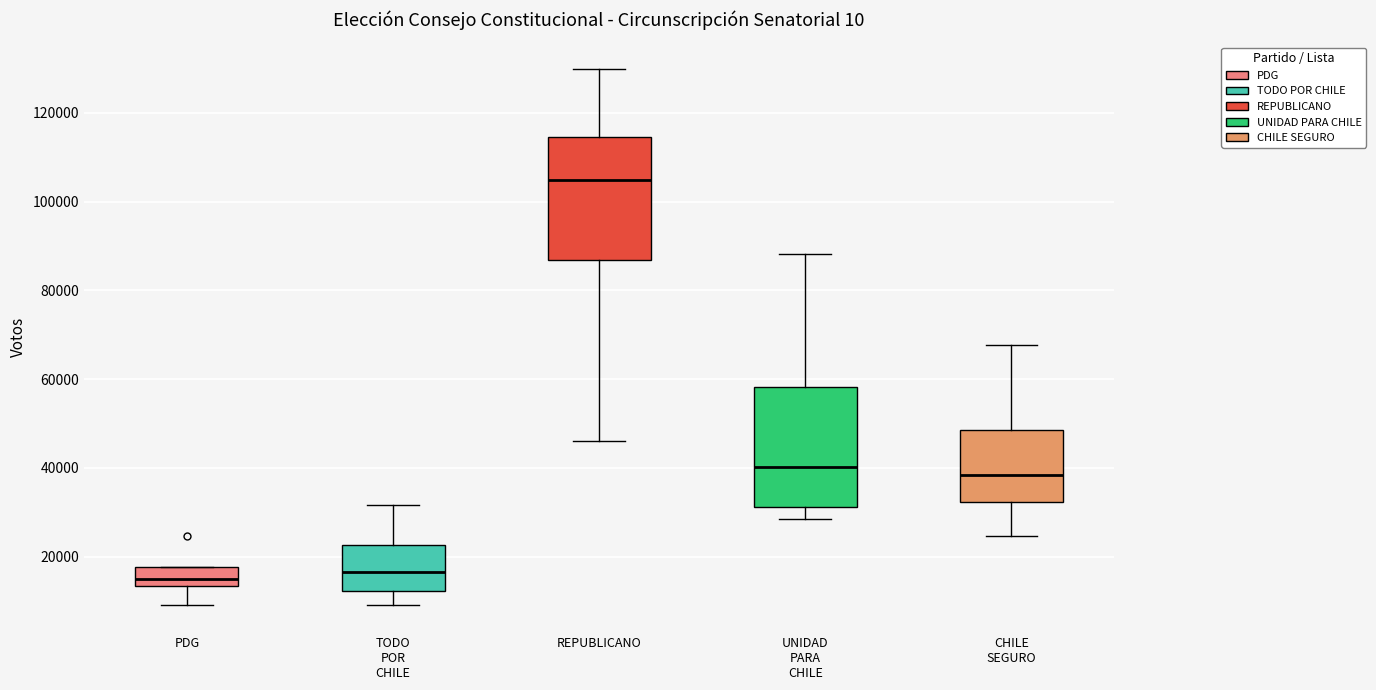

Reading left to right, read every box against the y-axis: the position of its median line, the range the box covers, and the ends of its whiskers. The values are not printed on the chart, so give them approximately, as read against the axis.

PDG: median 16000, box 14000 to 18000, whiskers 10000 to 18000
TODO POR CHILE: median 16000, box 12000 to 22000, whiskers 10000 to 32000
REPUBLICANO: median 104000, box 86000 to 114000, whiskers 46000 to 130000
UNIDAD PARA CHILE: median 40000, box 32000 to 58000, whiskers 28000 to 88000
CHILE SEGURO: median 38000, box 32000 to 48000, whiskers 24000 to 68000